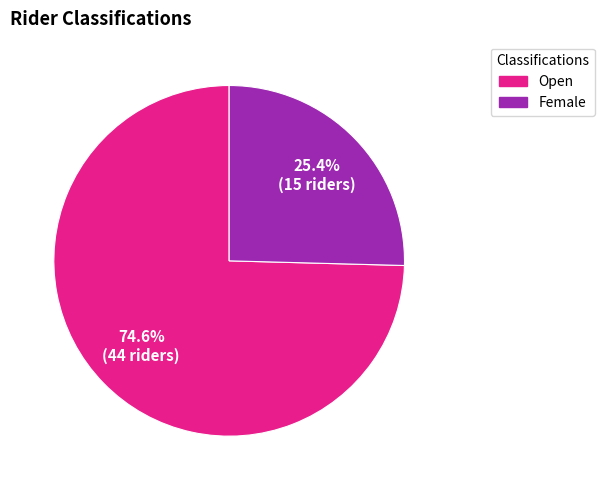

How many segments does this pie chart have?

2